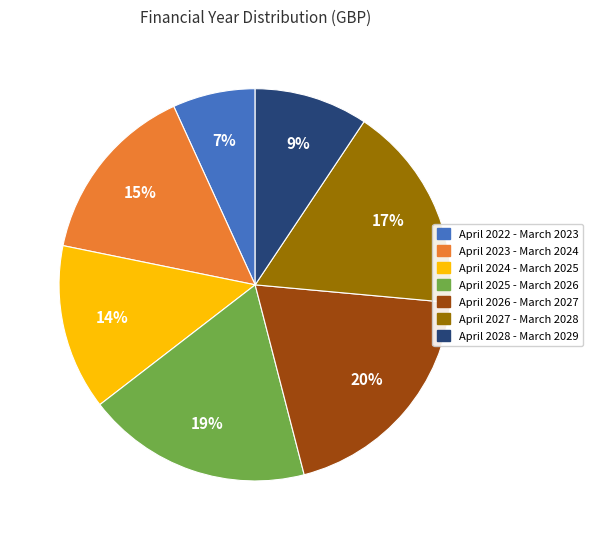

Rank the categories by value from lowest to highest.

April 2022 - March 2023, April 2028 - March 2029, April 2024 - March 2025, April 2023 - March 2024, April 2027 - March 2028, April 2025 - March 2026, April 2026 - March 2027